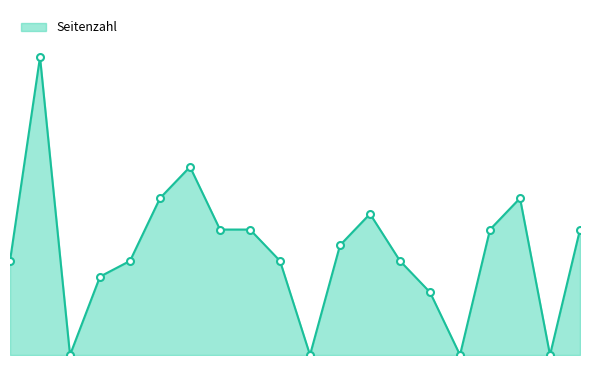

What is the sum of all values?

132